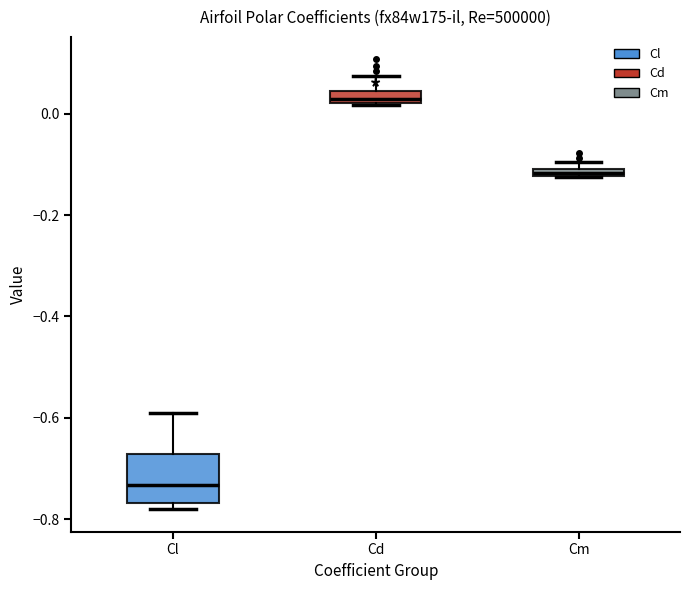

Where is the lower edge of the box for Cm on the y-axis? The values are not printed on the chart, so give them approximately, as read against the axis.

-0.12